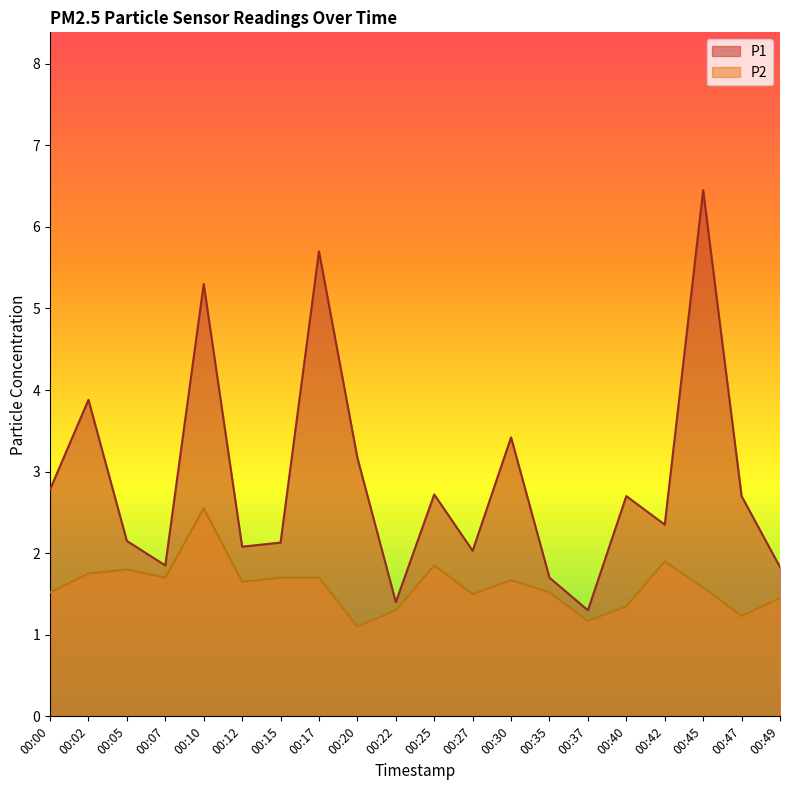

Between 00:40 and 00:47, which is larger?

00:40